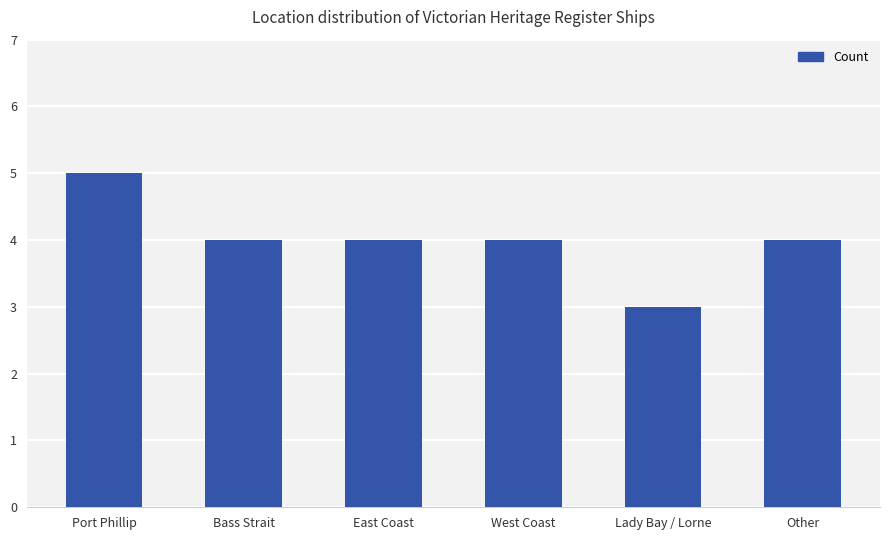

Is it true that the value at Other is 2?

False